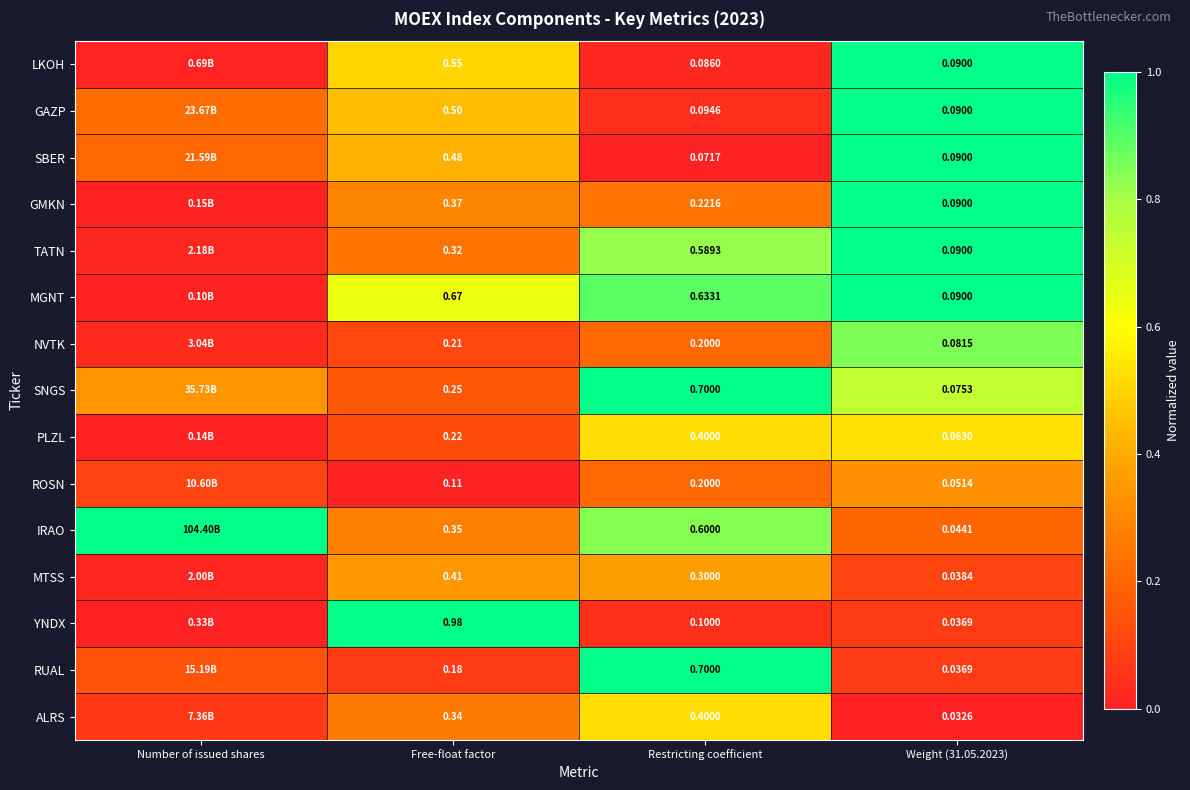

At how many categories does at least one series exceed 0?

4